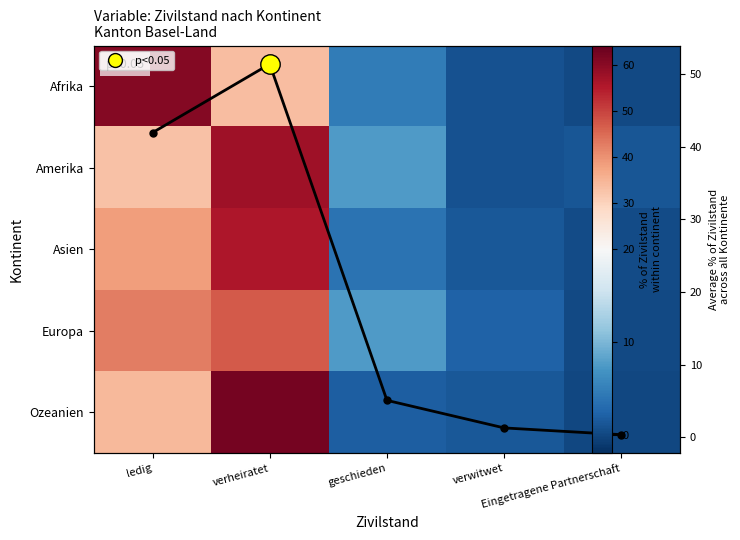

Which series has the widest spread of values?

Ozeanien